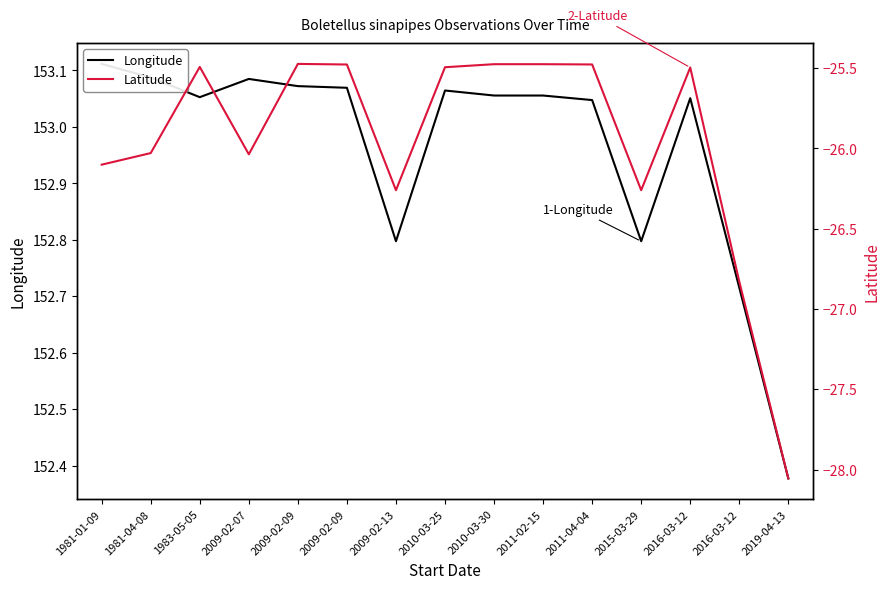

Reading left to right, transcribe all the data shown in this chart.

Longitude: 1981-01-09=153.1	1981-04-08=153.1	1983-05-05=153.1	2009-02-07=153.1	2009-02-09=153.1	2009-02-09=153.1	2009-02-13=152.8	2010-03-25=153.1	2010-03-30=153.1	2011-02-15=153.1	2011-04-04=153.0	2015-03-29=152.8	2016-03-12=153.1	2016-03-12=152.7	2019-04-13=152.4
Latitude: 1981-01-09=-26.1	1981-04-08=-26.0	1983-05-05=-25.5	2009-02-07=-26.0	2009-02-09=-25.5	2009-02-09=-25.5	2009-02-13=-26.3	2010-03-25=-25.5	2010-03-30=-25.5	2011-02-15=-25.5	2011-04-04=-25.5	2015-03-29=-26.3	2016-03-12=-25.5	2016-03-12=-26.8	2019-04-13=-28.1